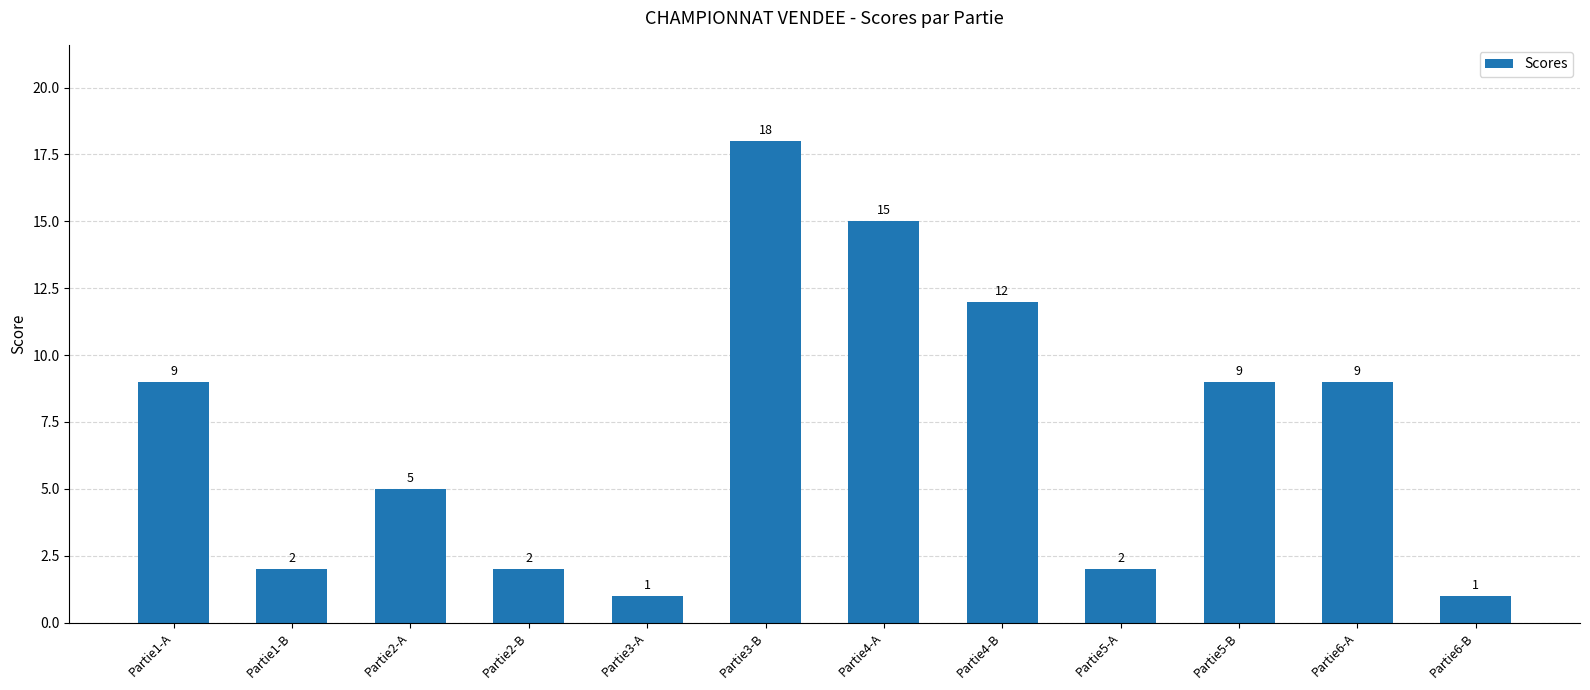

What is the sum of all values?

85